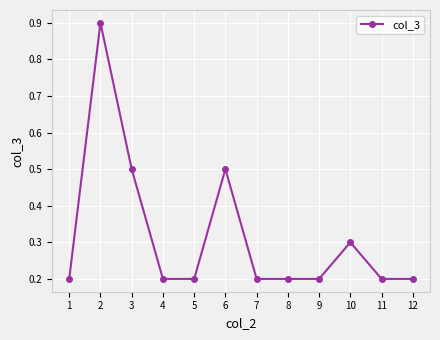

Reading left to right, transcribe all the data shown in this chart.

1=0.2	2=0.9	3=0.5	4=0.2	5=0.2	6=0.5	7=0.2	8=0.2	9=0.2	10=0.3	11=0.2	12=0.2